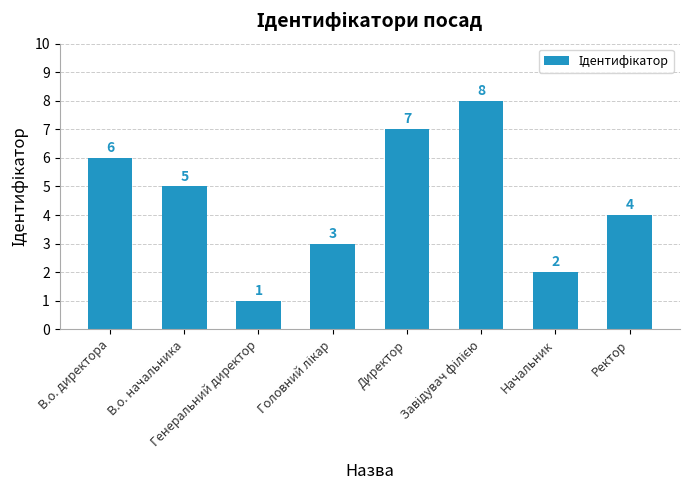

What is the label of the 1st bar from the right?

Ректор